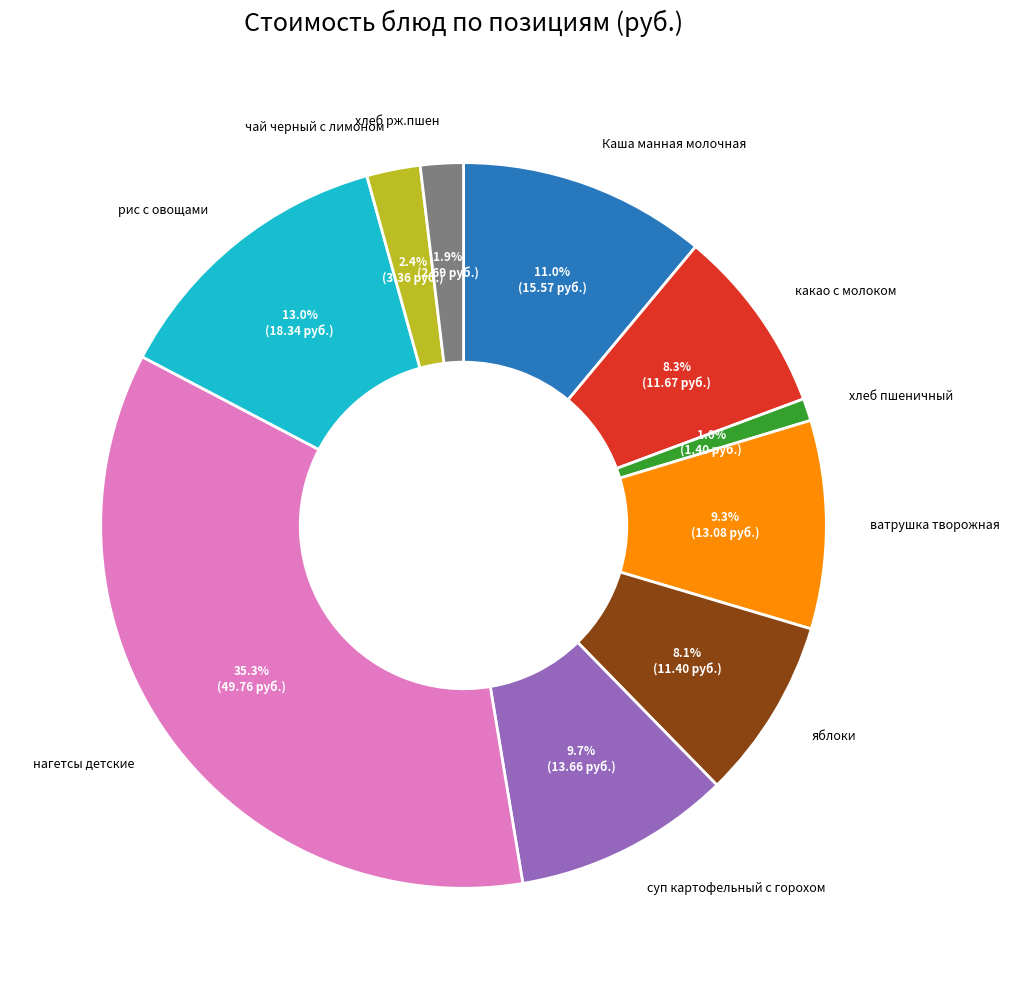

How many segments does this pie chart have?

10